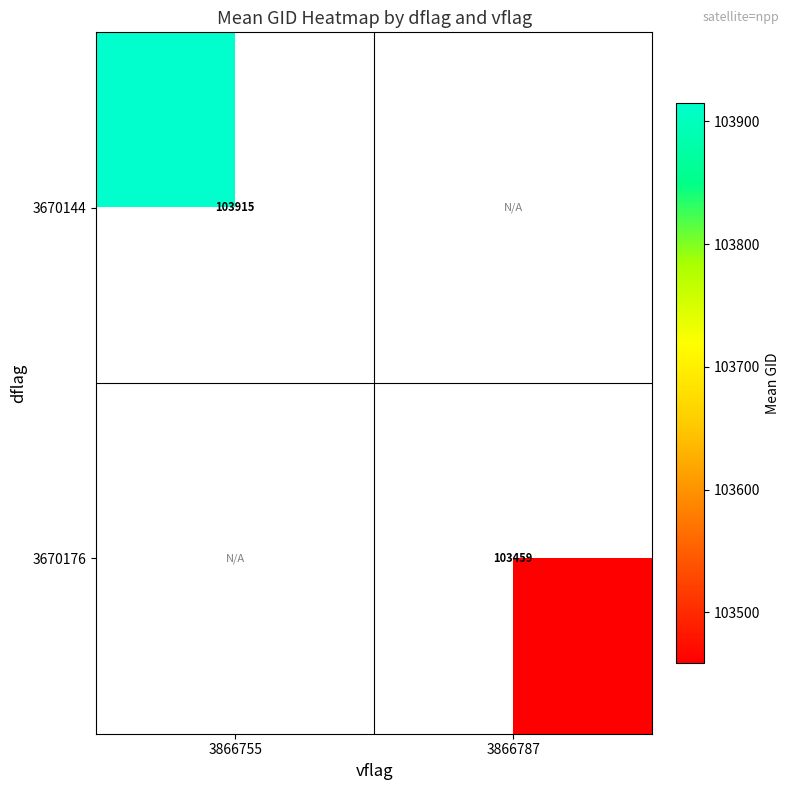

The value of 3670144 at 3866755 is 103914.8. True or false?

True